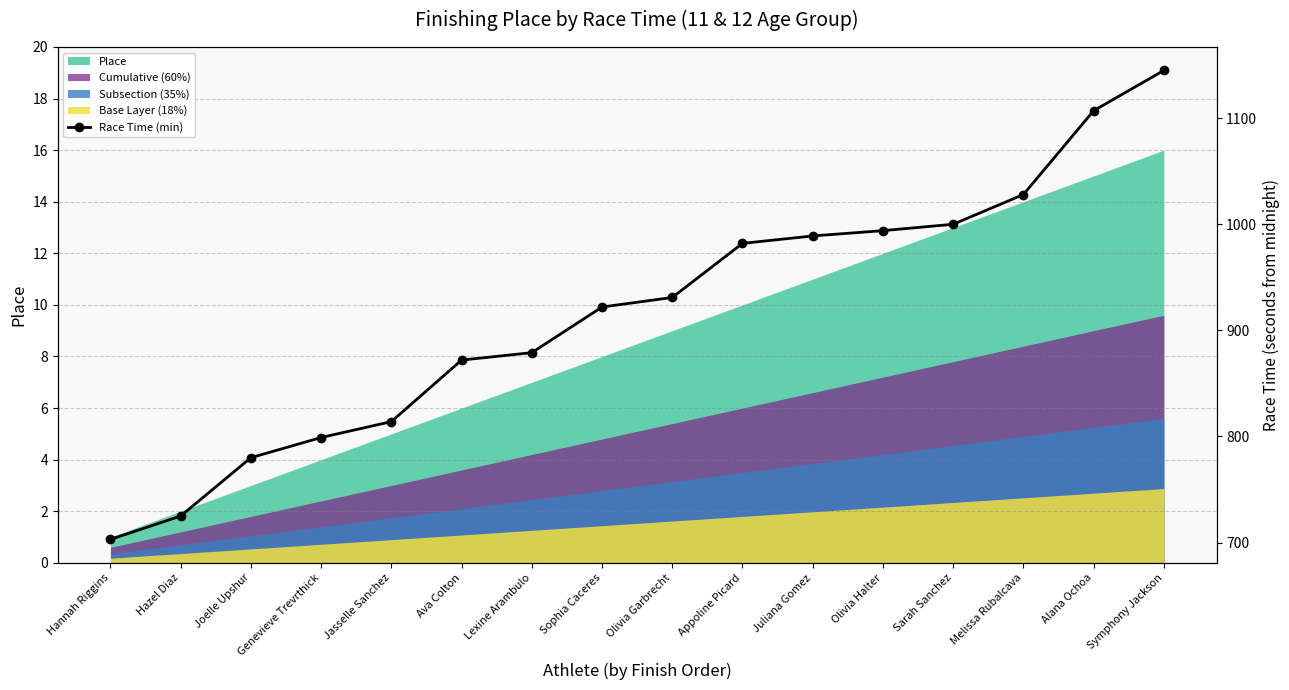

At which category does the chart reach its peak across all series?

Symphony Jackson